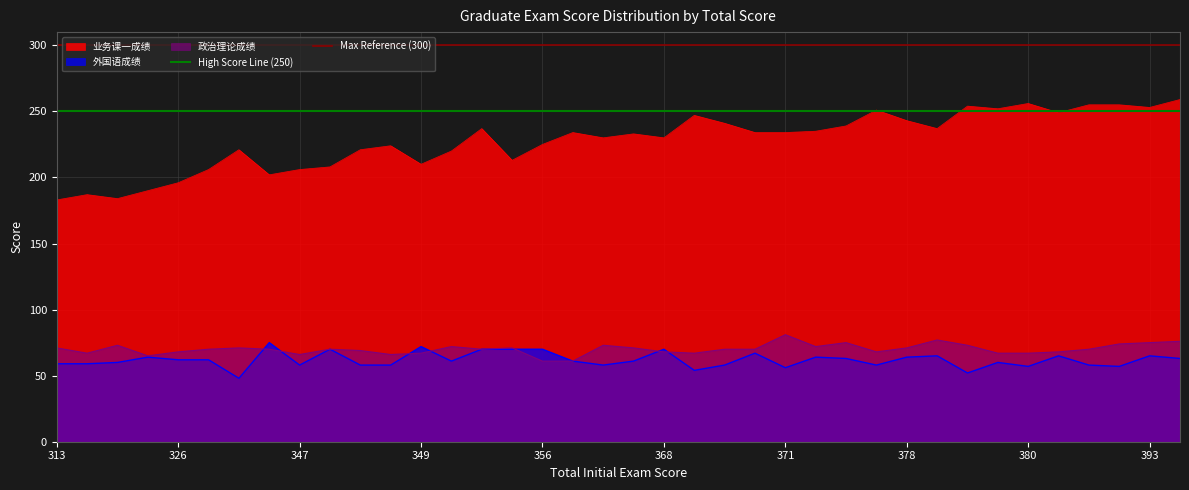

The value of 政治理论成绩 at 368 is 96. True or false?

False